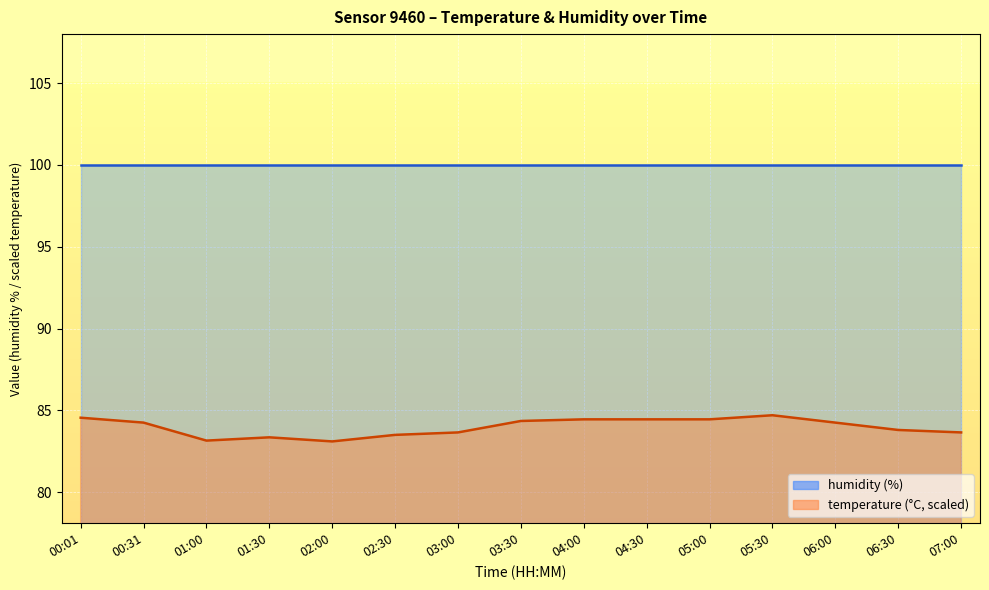

How many points are higher than both their immediate neighbors (excluding endpoints)?

2